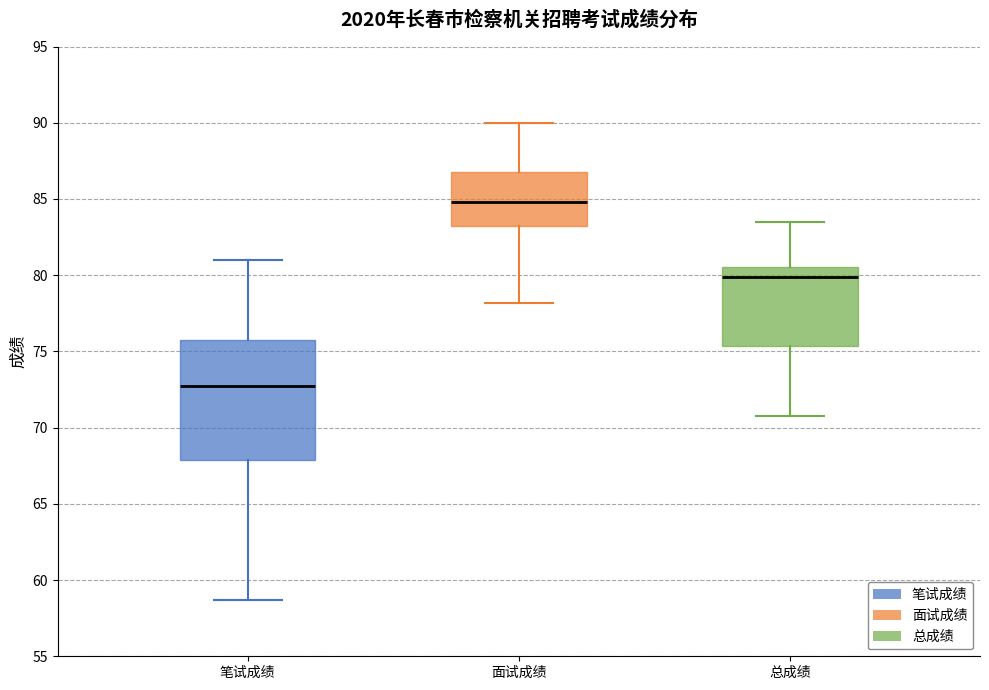

Where does the upper whisker of the box for 总成绩 end on the y-axis? The values are not printed on the chart, so give them approximately, as read against the axis.

83.5